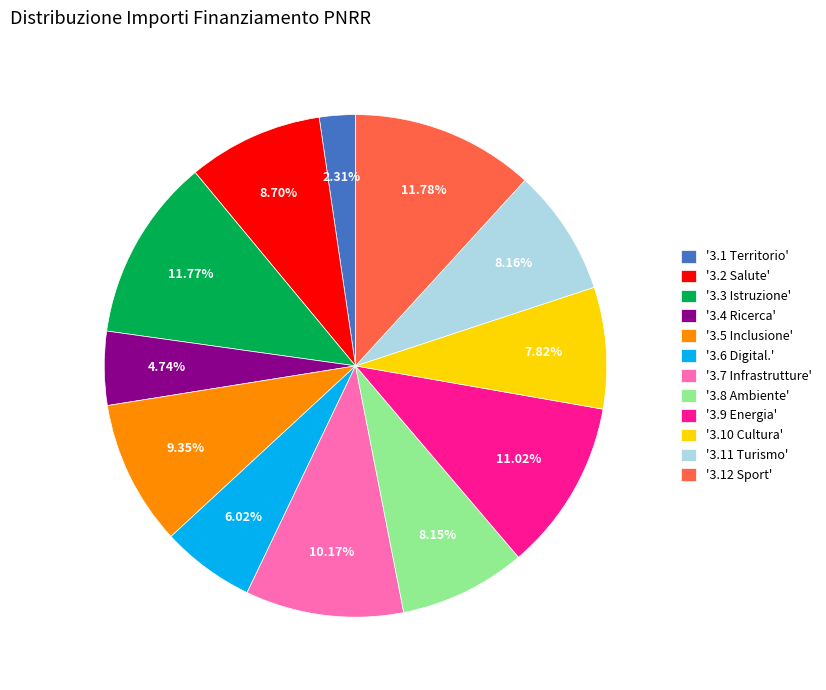

What is the smallest slice in the pie chart?

'3.1 Territorio'